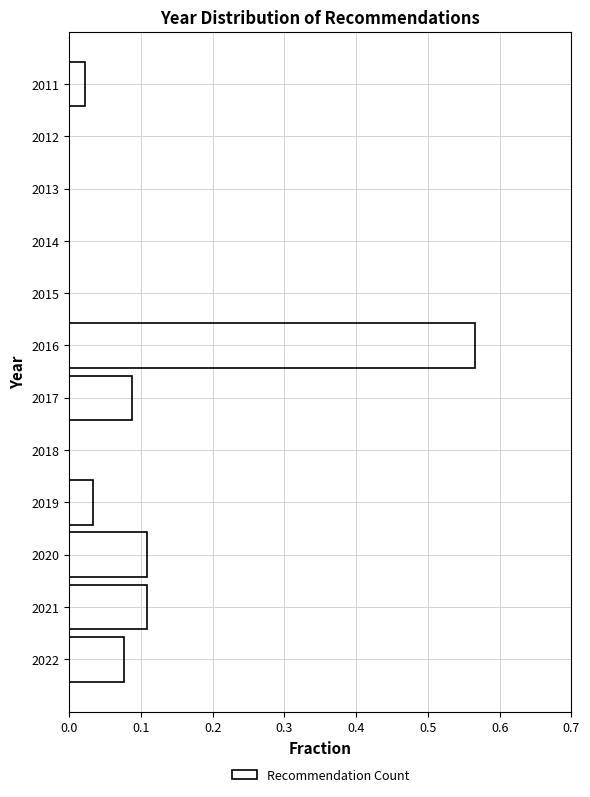

The value at 2012 is 0.3. True or false?

False